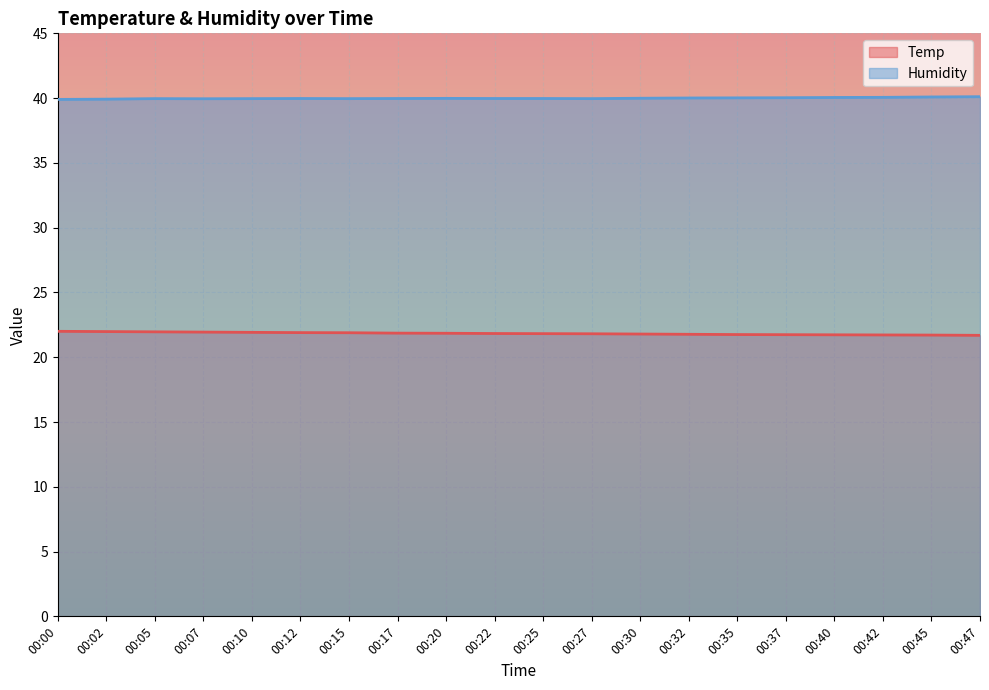

Between 00:15 and 00:25, which series saw the biggest shift?

Temp